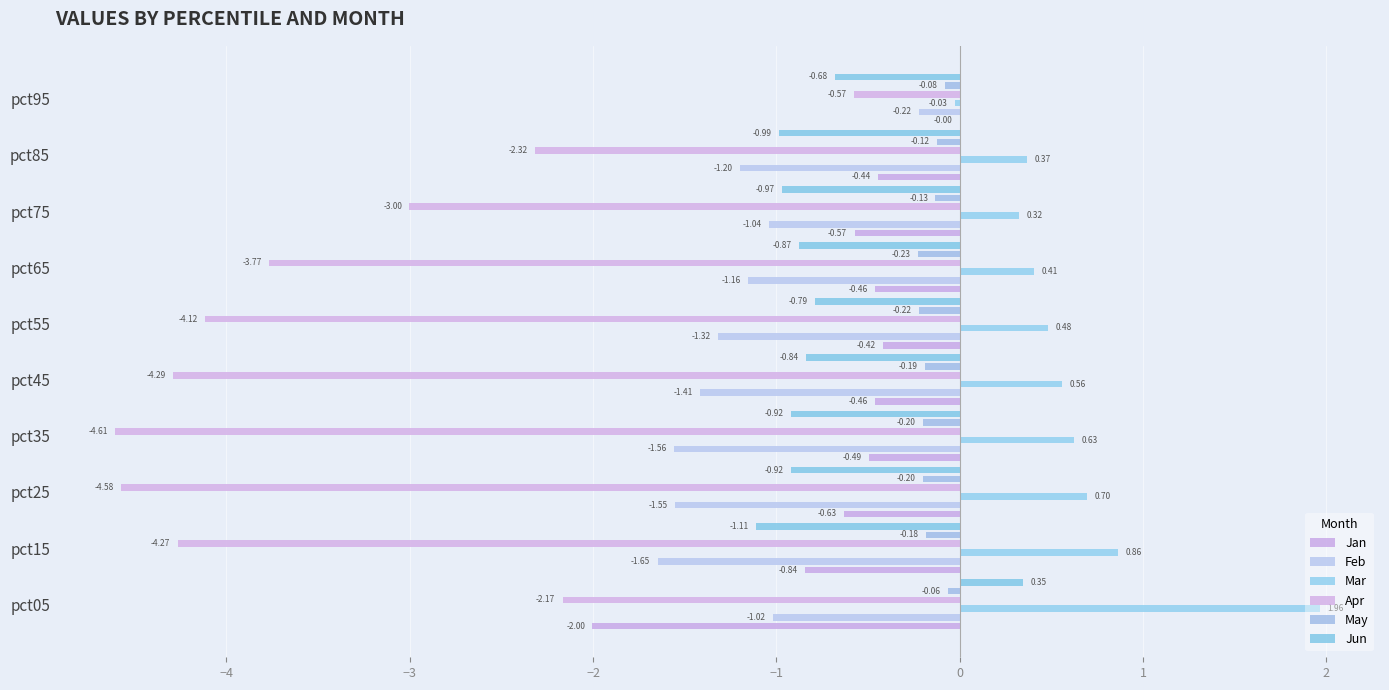

What is the difference between the second highest and minimum values in the May series?

0.1